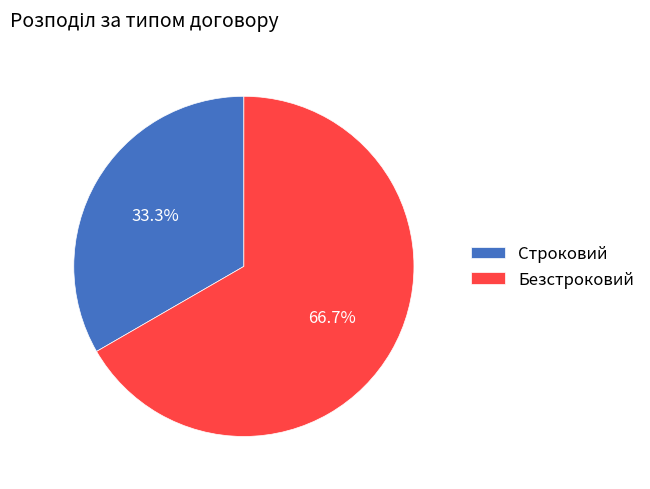

To the nearest percent, what is the difference between the largest and smallest slice percentages?

33%